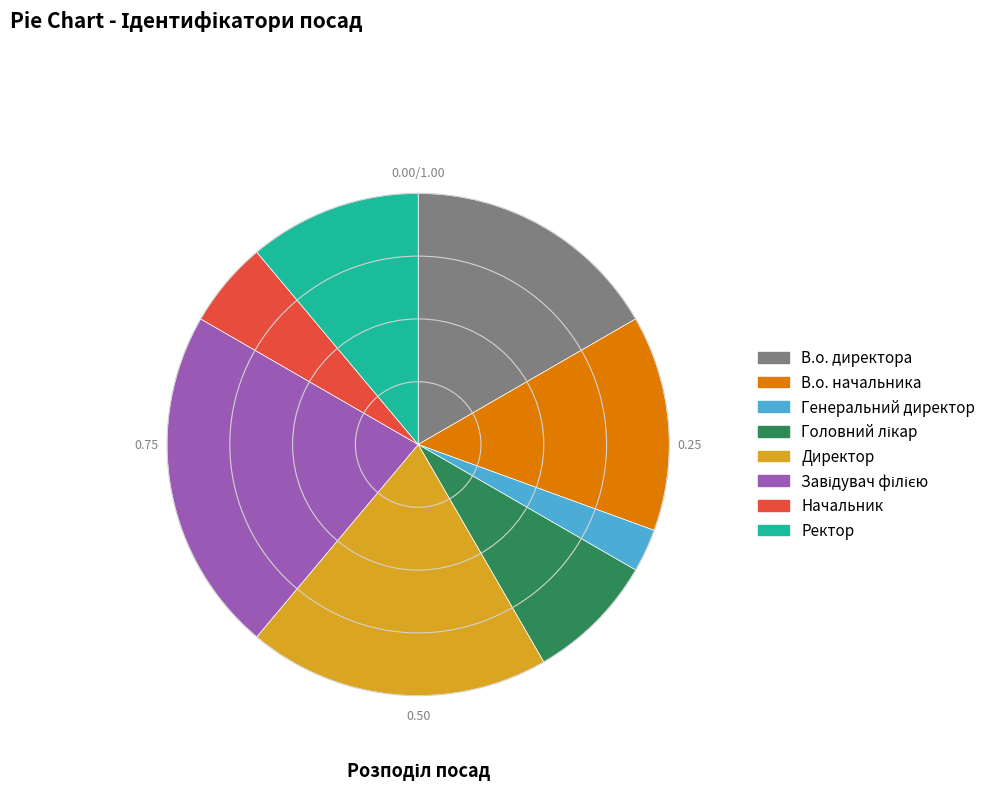

Which slice is the smallest?

Генеральний директор